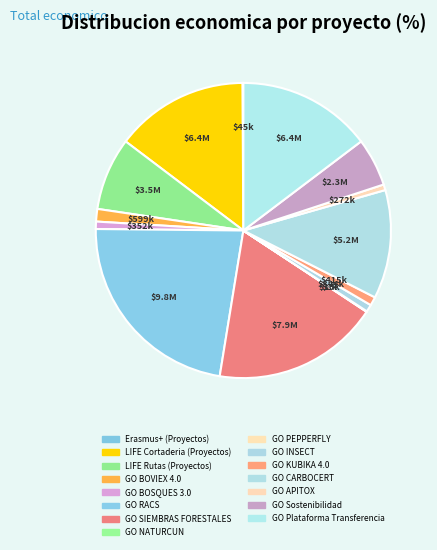

To the nearest percent, what is the average slice percentage?

7%